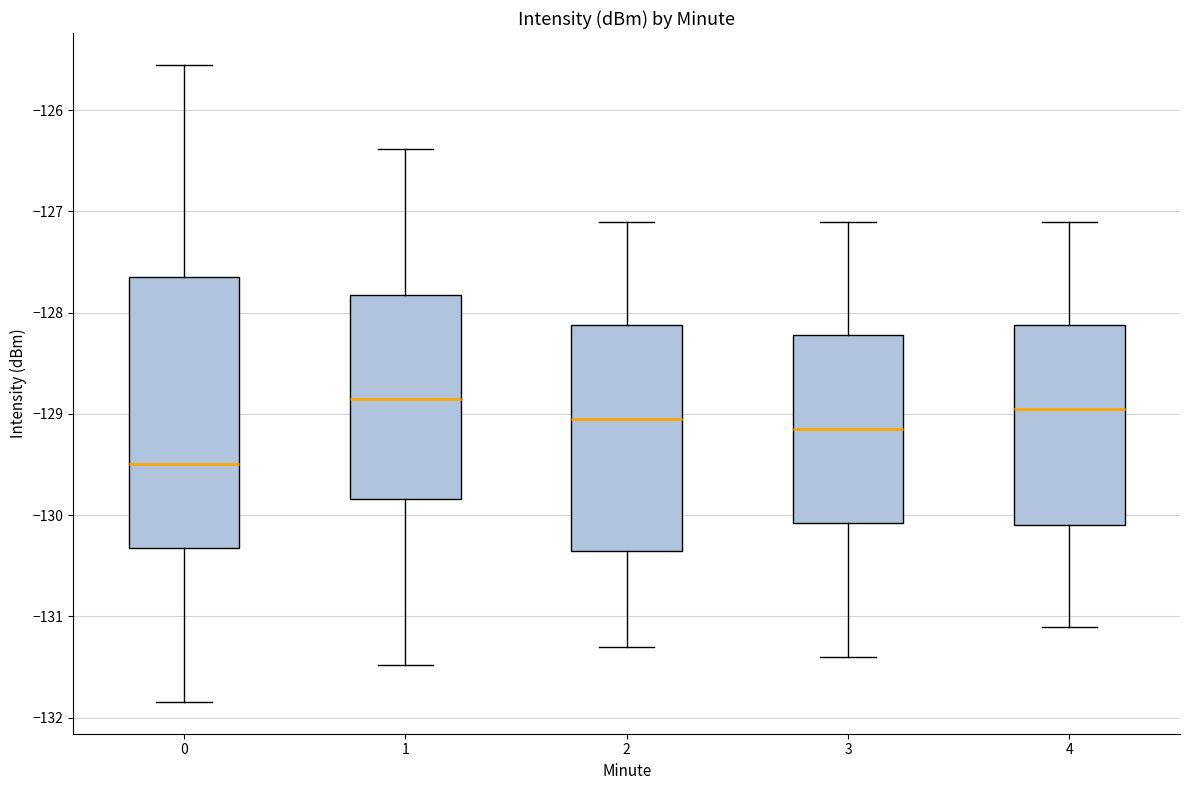

Reading left to right, read every box against the y-axis: the position of its median line, the range the box covers, and the ends of its whiskers. The values are not printed on the chart, so give them approximately, as read against the axis.

0: median -129.5, box -130.3 to -127.6, whiskers -131.8 to -125.6
1: median -128.8, box -129.8 to -127.8, whiskers -131.5 to -126.4
2: median -129.0, box -130.3 to -128.1, whiskers -131.3 to -127.1
3: median -129.1, box -130.1 to -128.2, whiskers -131.4 to -127.1
4: median -128.9, box -130.1 to -128.1, whiskers -131.1 to -127.1